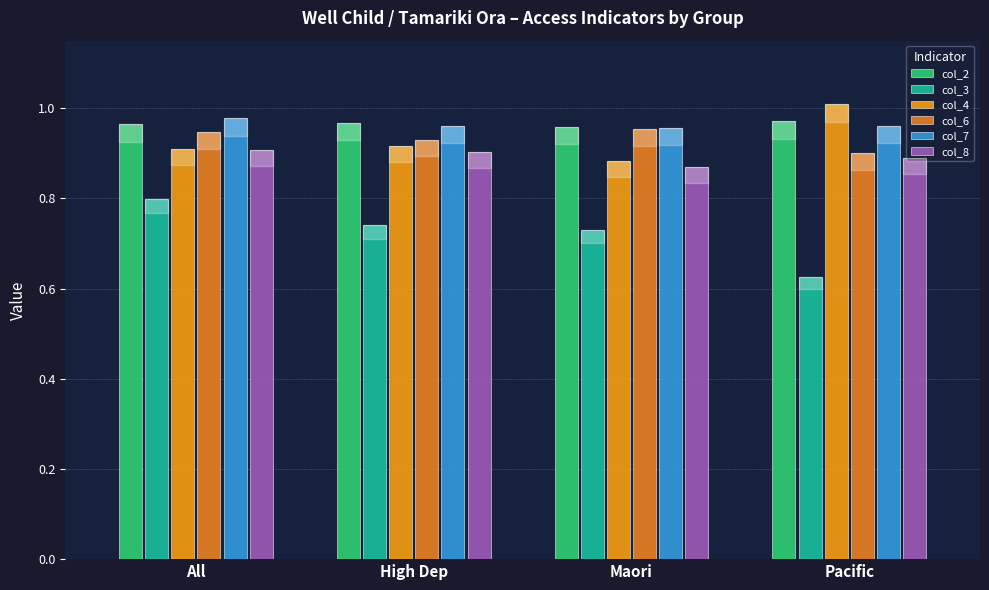

Are the bars horizontal?

No